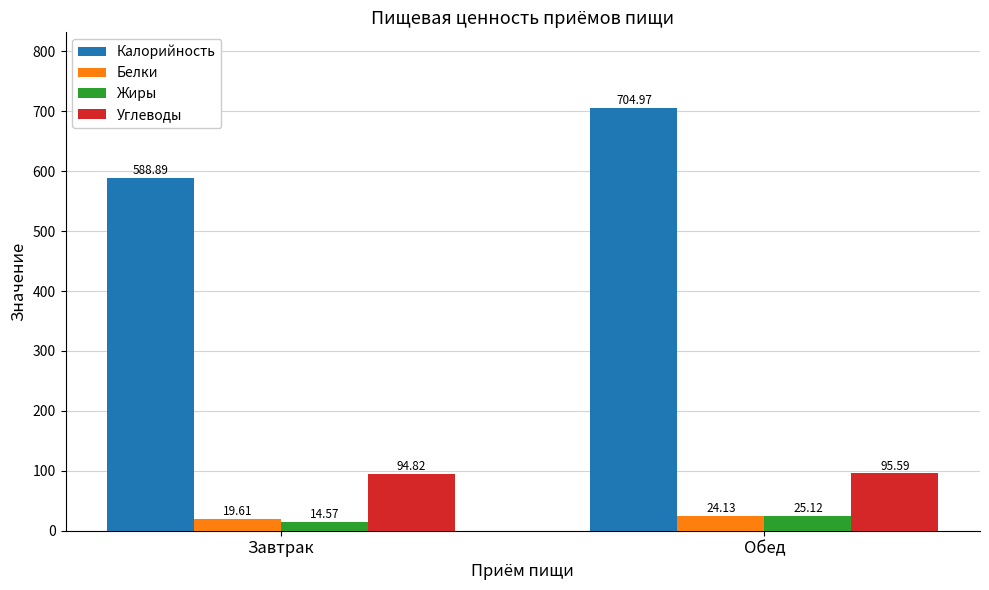

Reading left to right, what are all the values shown in this chart?

Калорийность: 588.9	705.0
Белки: 19.6	24.1
Жиры: 14.6	25.1
Углеводы: 94.8	95.6